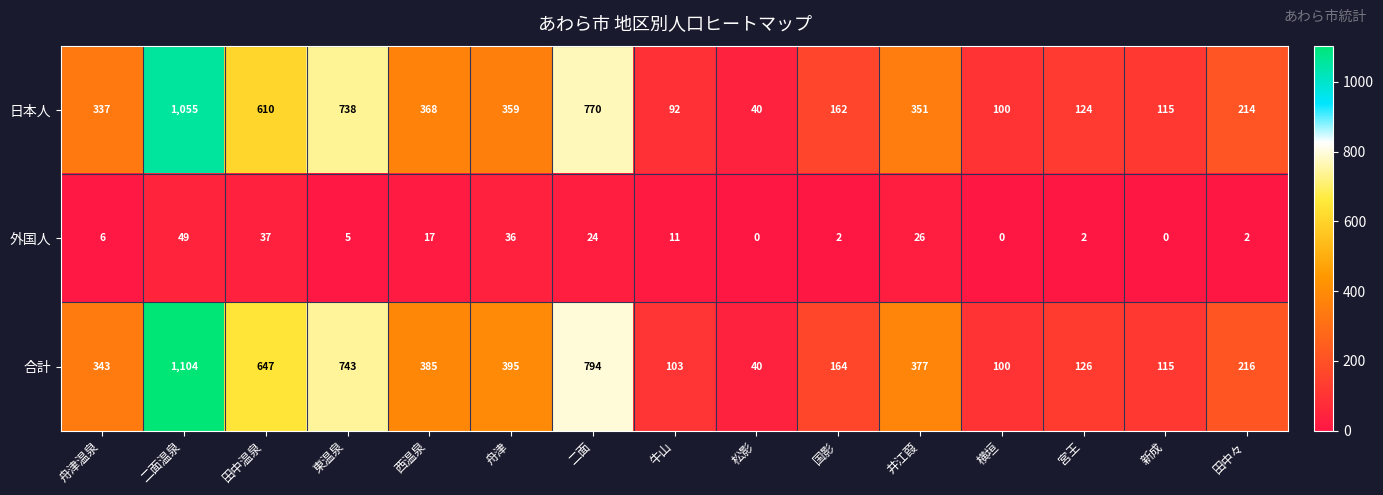

Which series has the widest spread of values?

合計